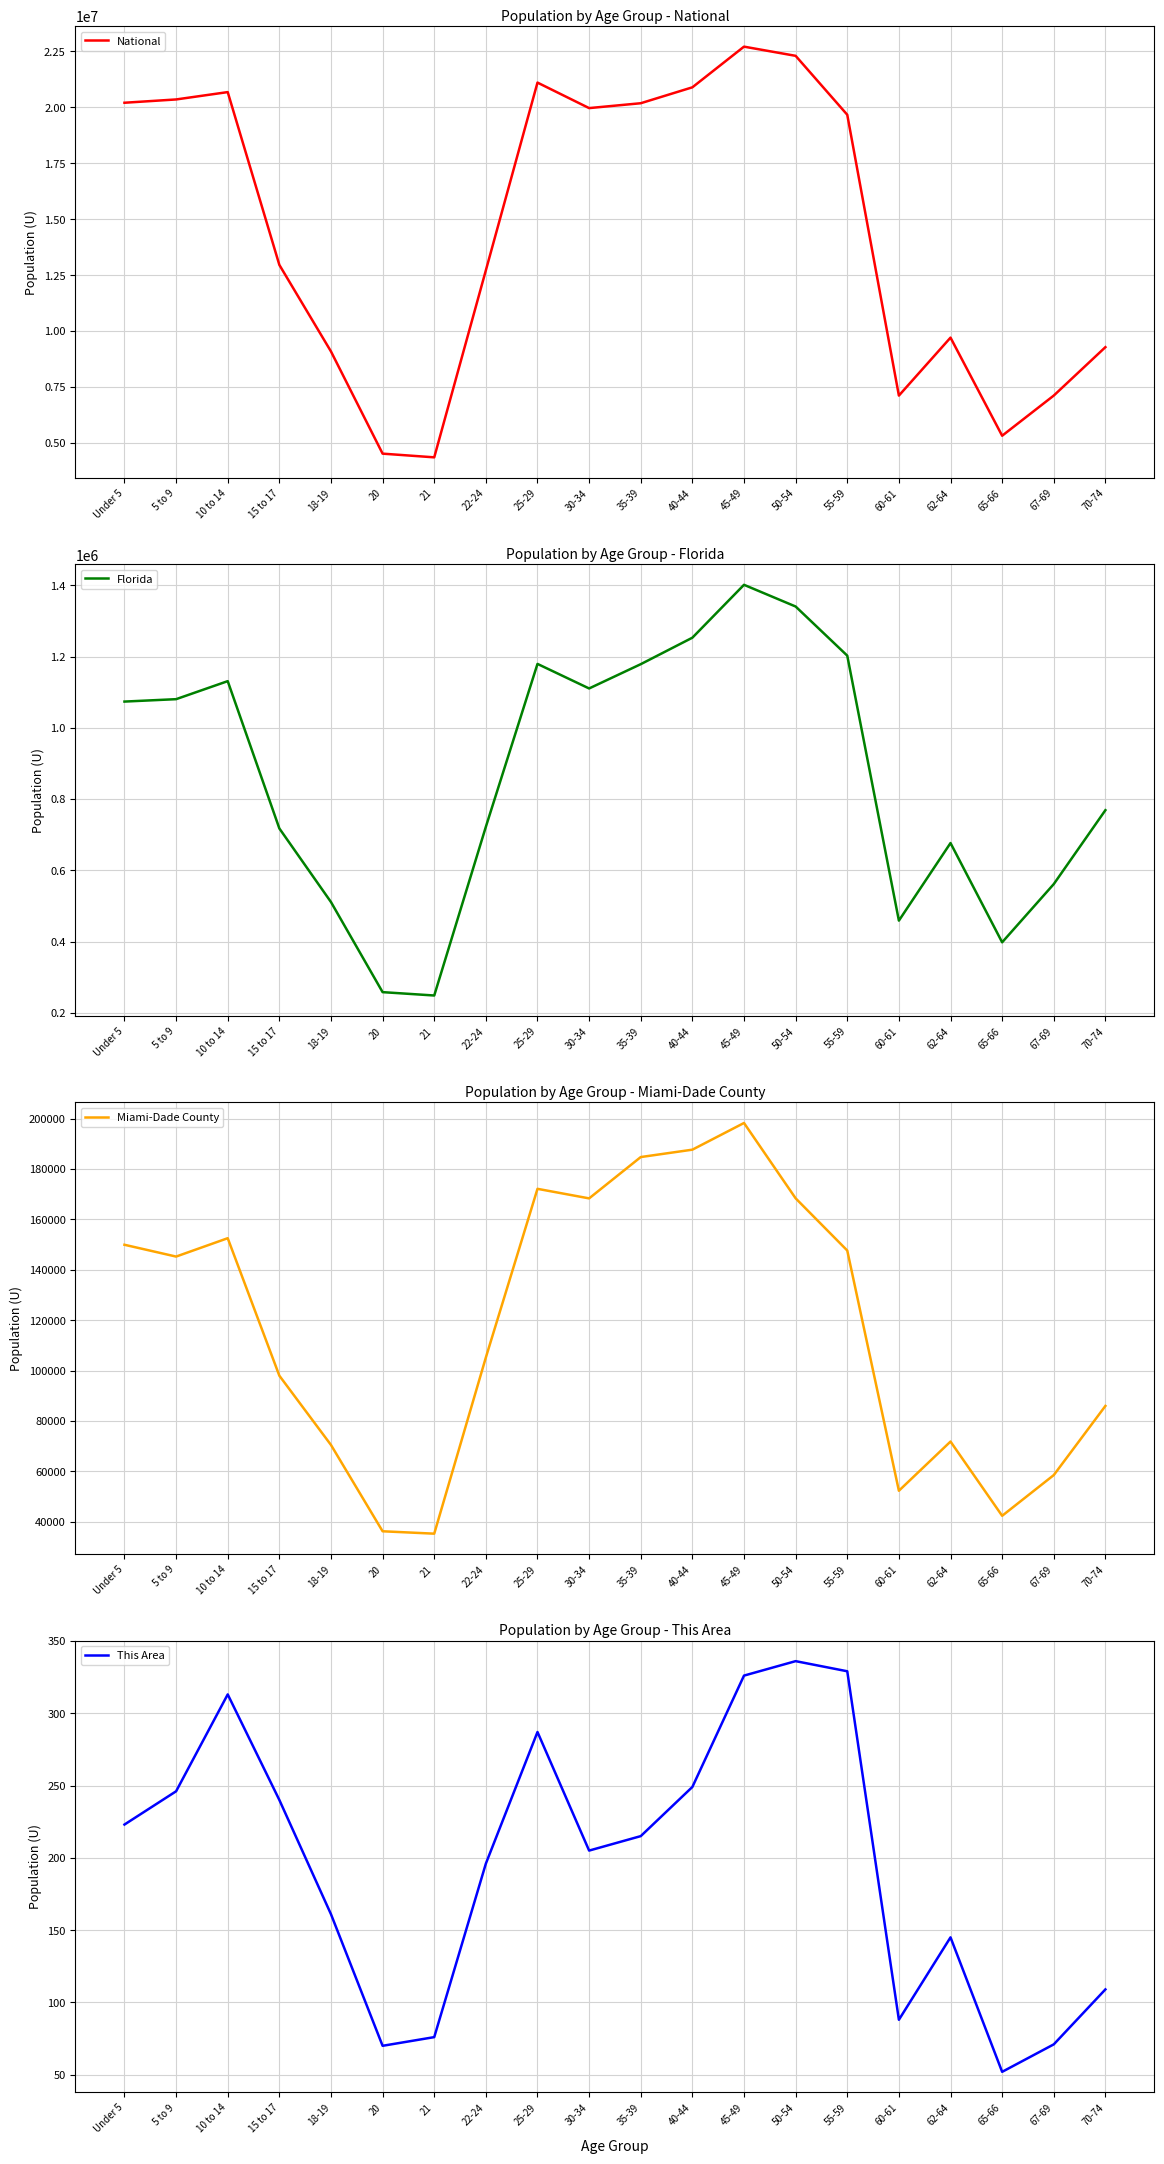

What is the label of the 15th point from the left?

55-59